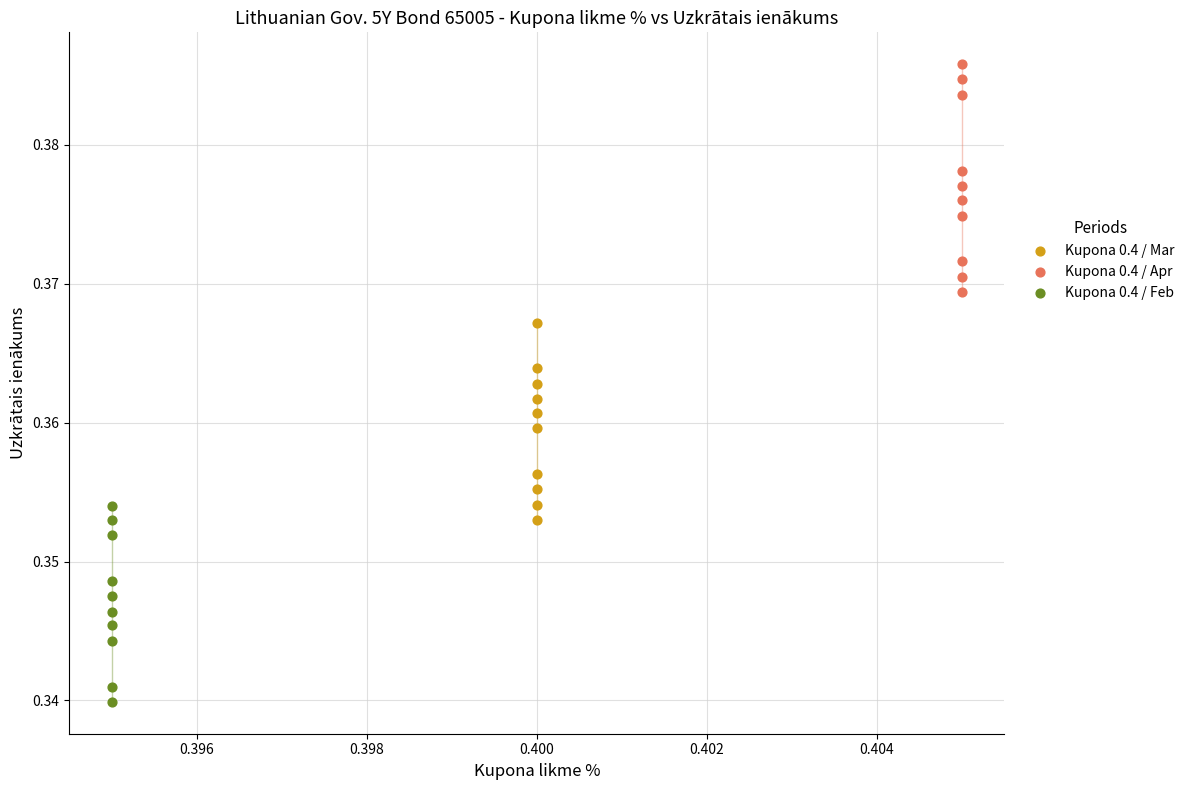

Which series contains the highest Y value?

Kupona 0.4 / Apr